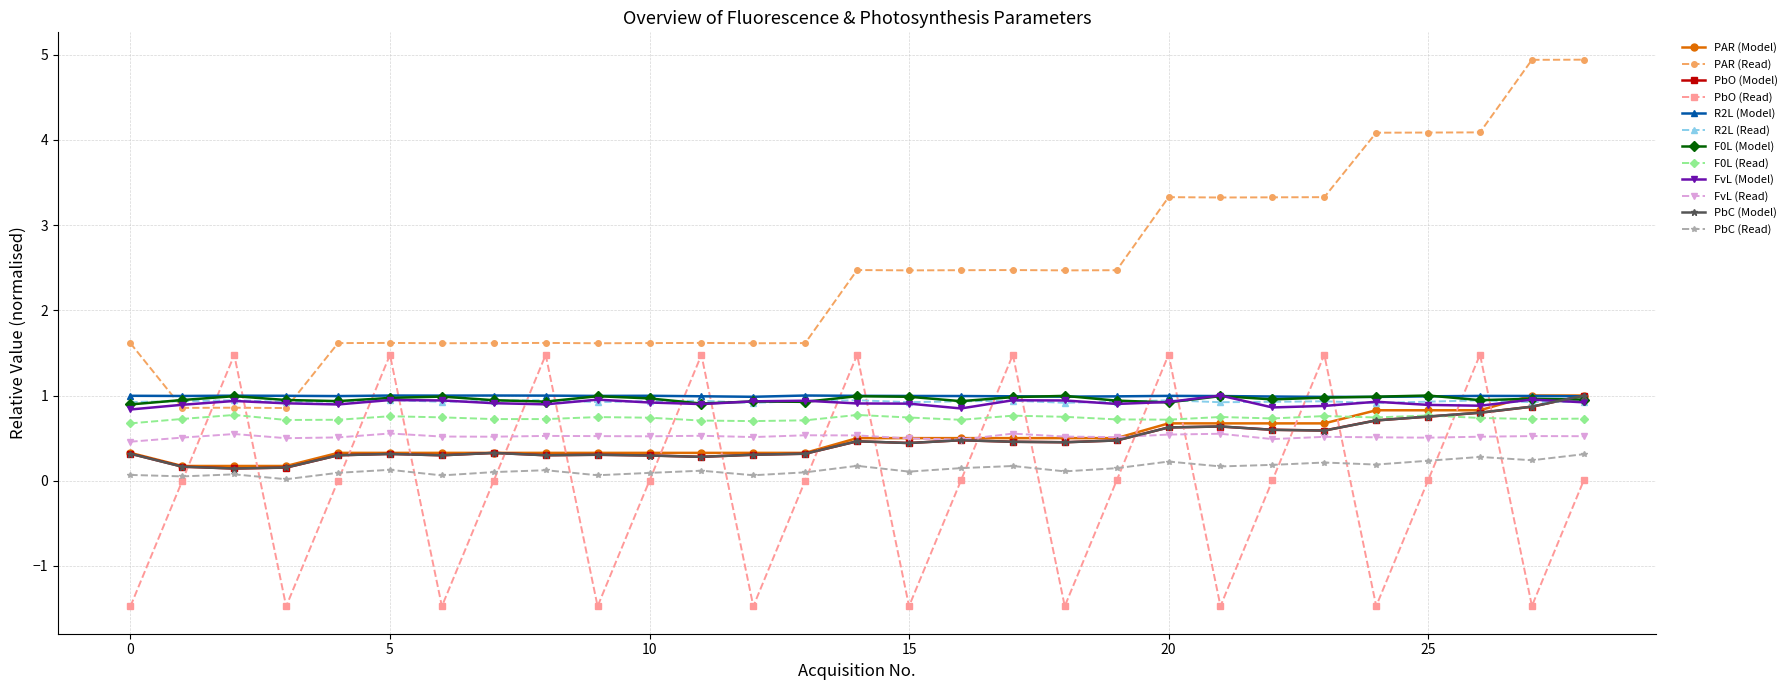

What is the value of the F0L (Read) point at the 1st from the left?

0.7